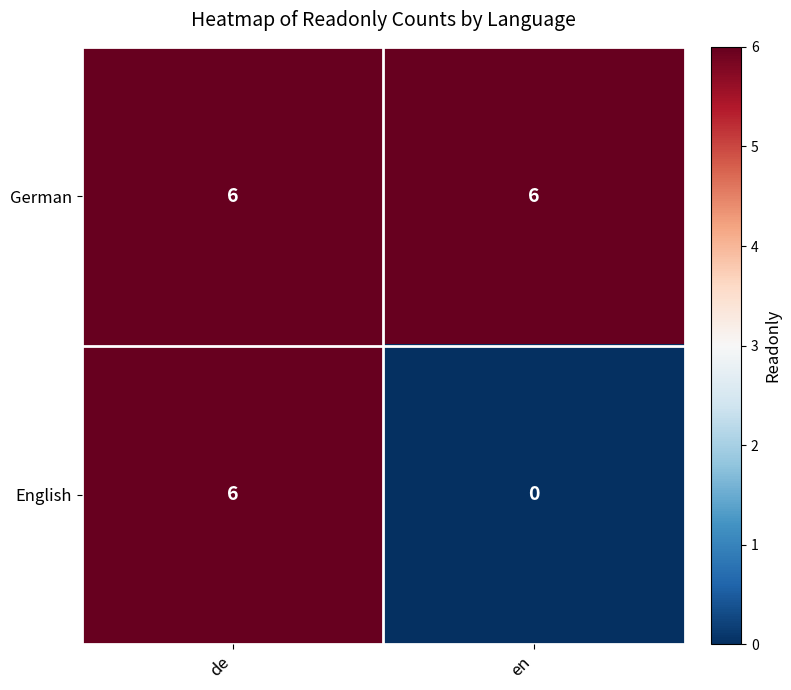

What is the total value across all series at de?

12